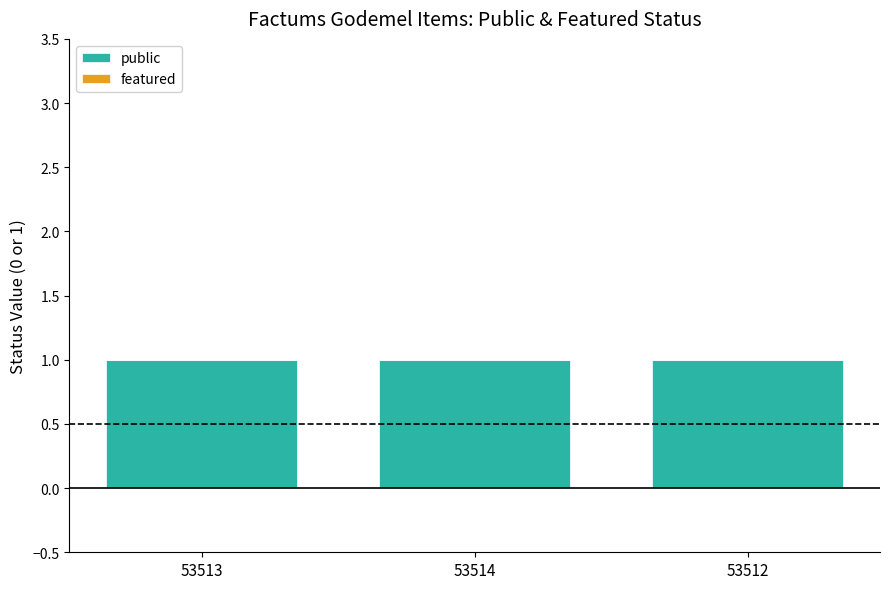

List the series in order of their peak value, highest first.

public, featured